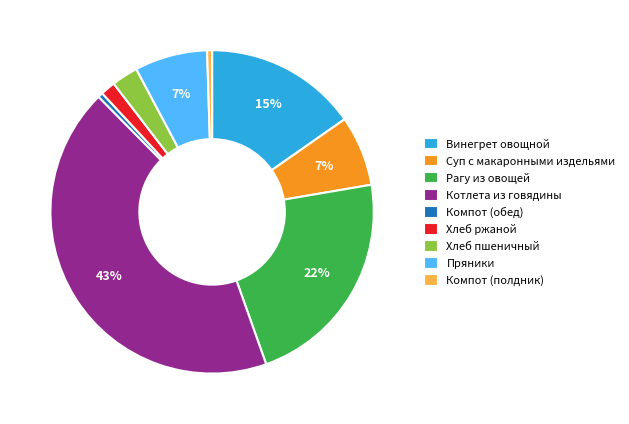

Do Компот (полдник) and Компот (обед) together represent more than half of the pie?

No